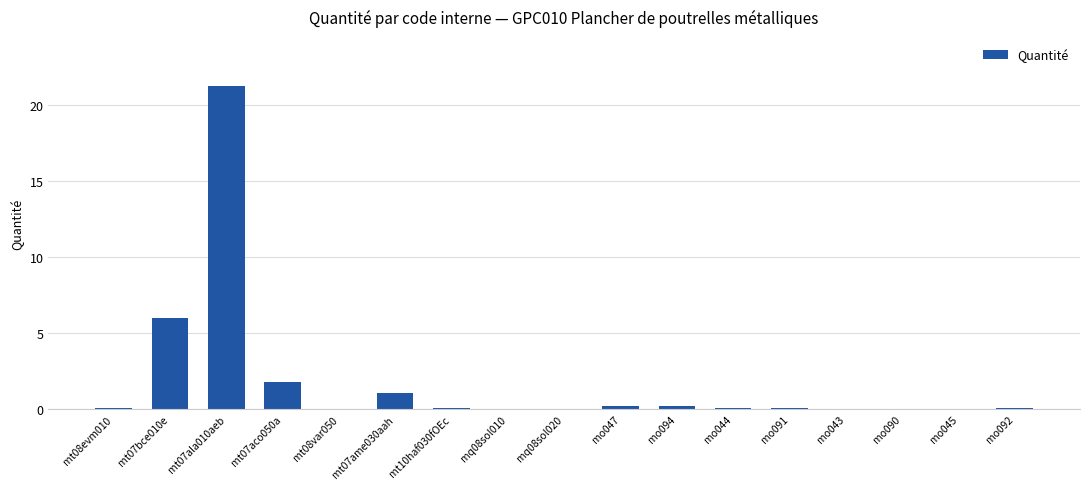

The value at mo047 is 0.2. True or false?

True